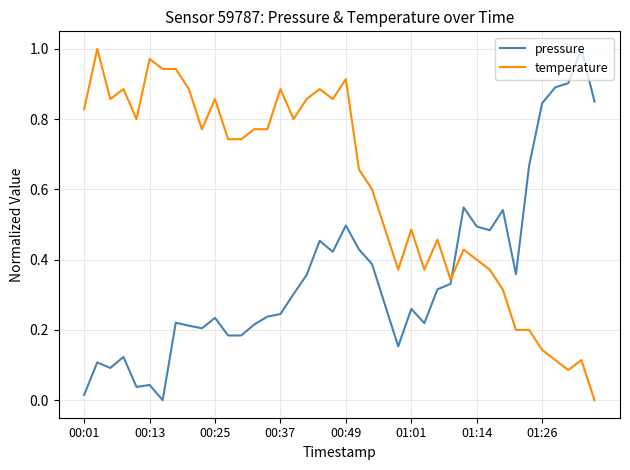

Which series has the largest total across all categories?

temperature